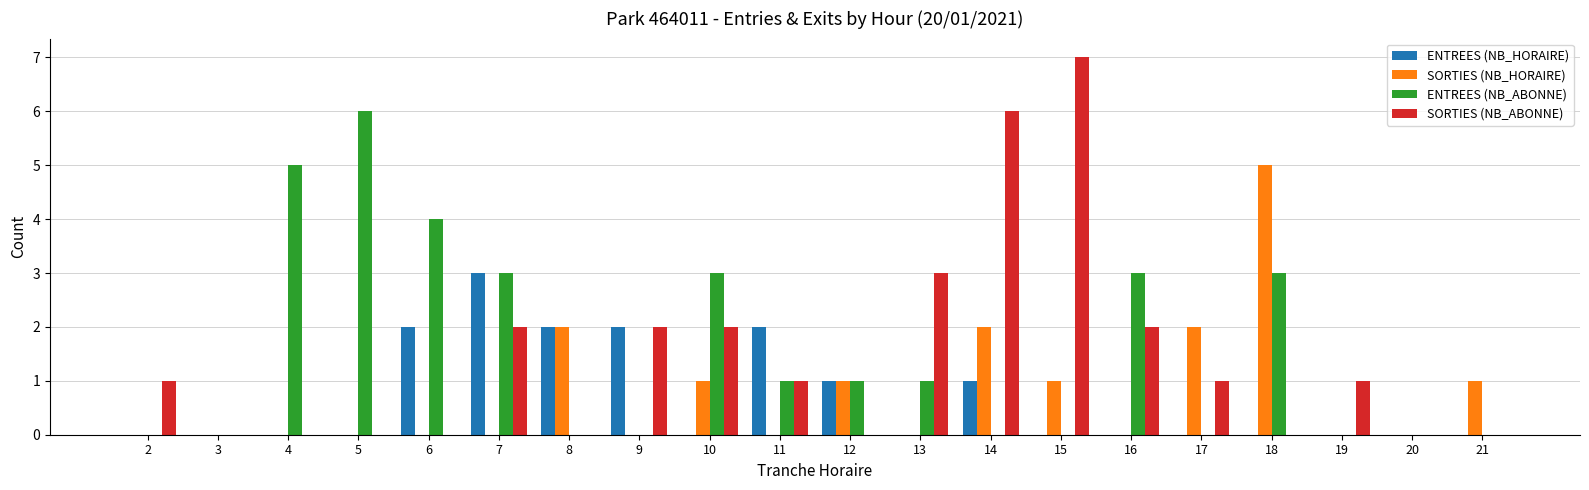

Which series changed the most between 5 and 9?

ENTREES (NB_ABONNE)